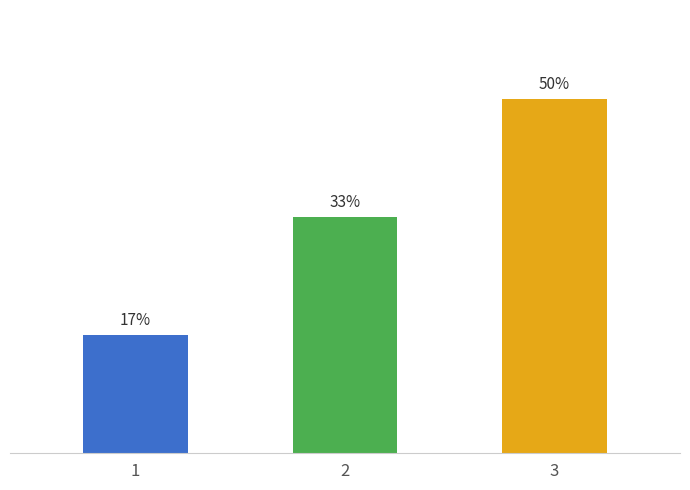

Does the chart contain any negative values?

No